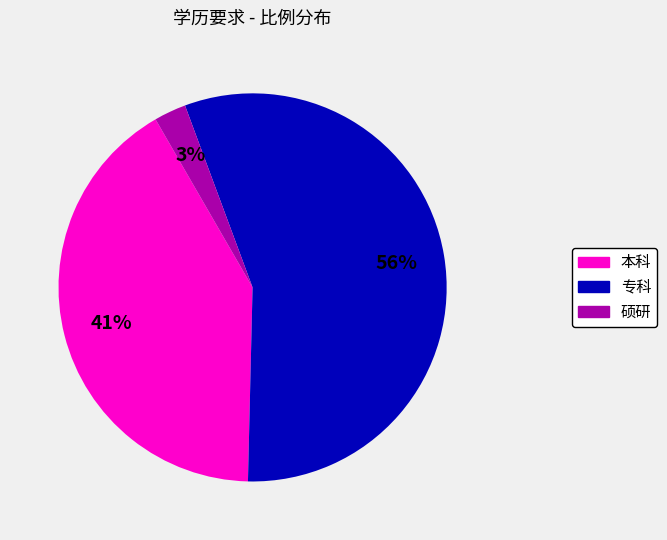

Which has a higher value, 专科 or 本科?

专科